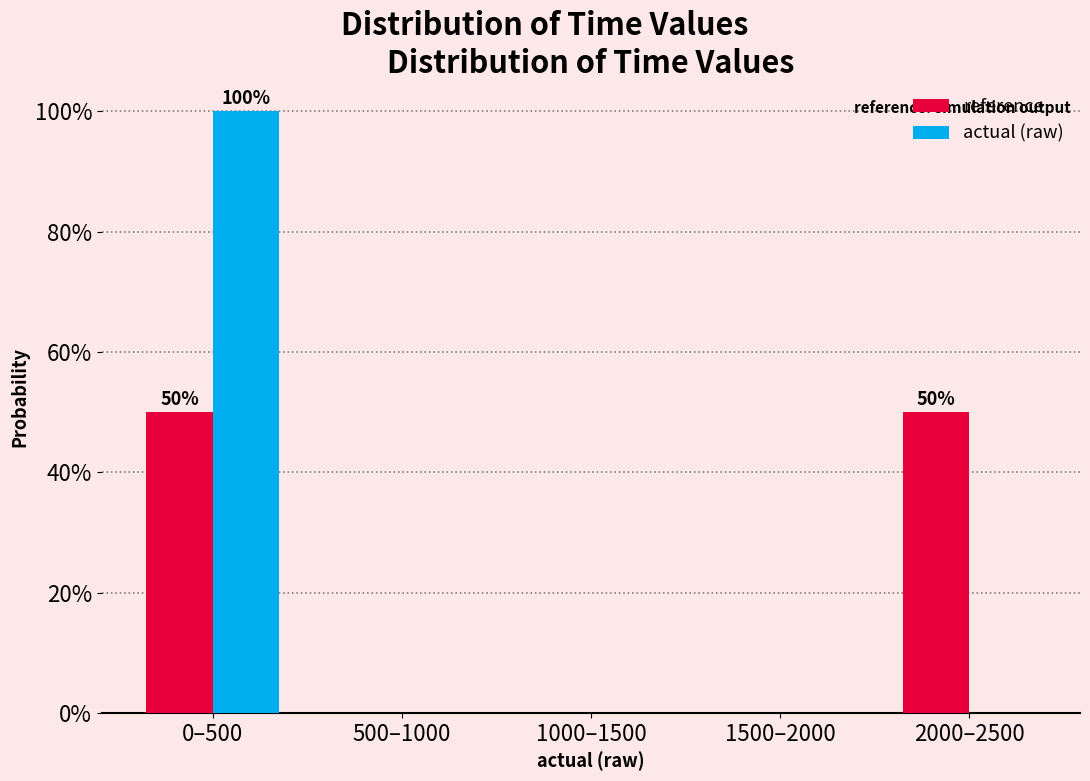

Reading right to left, what are all the values shown in this chart?

reference: 2000–2500=50	1500–2000=0	1000–1500=0	500–1000=0	0–500=50
actual (raw): 2000–2500=0	1500–2000=0	1000–1500=0	500–1000=0	0–500=100